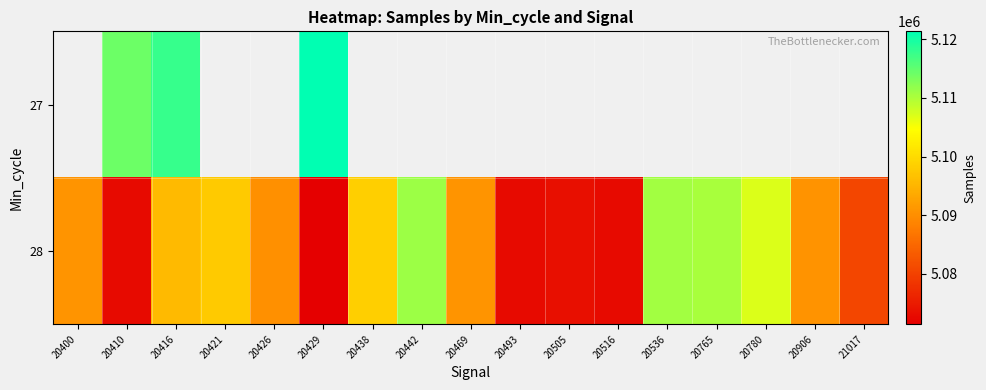

Which category has the highest value across all series?

20429